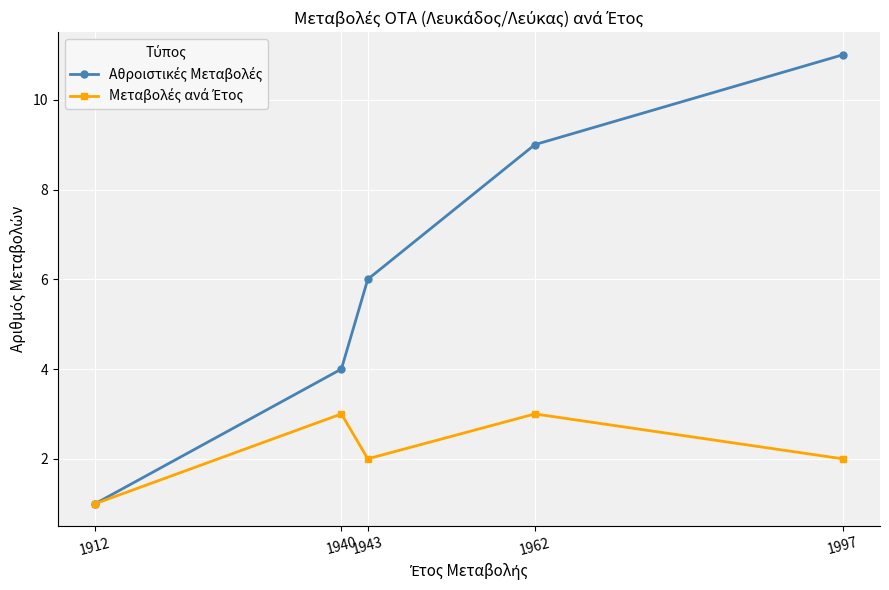

At which category does the chart reach its minimum across all series?

1912